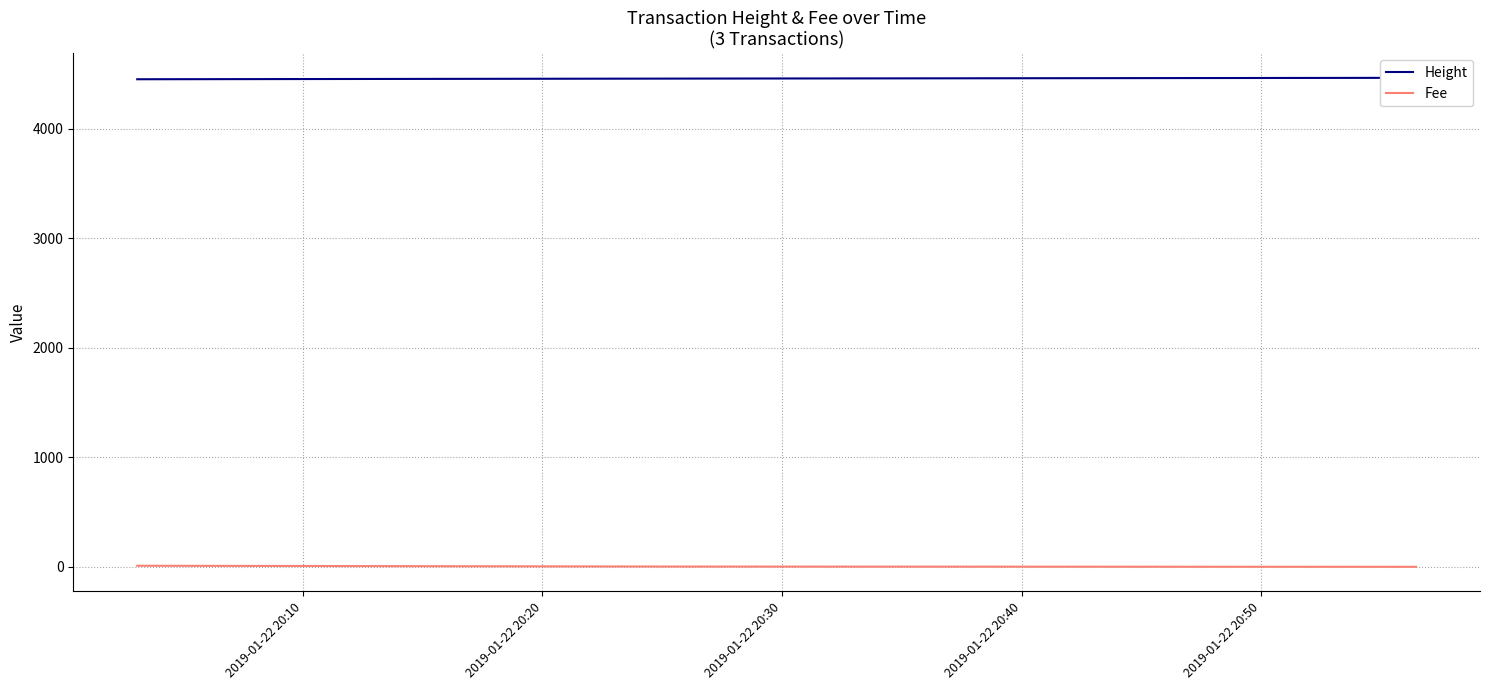

Between 2019-01-22 20:30 and 2019-01-22 20:20, which is larger?

2019-01-22 20:30